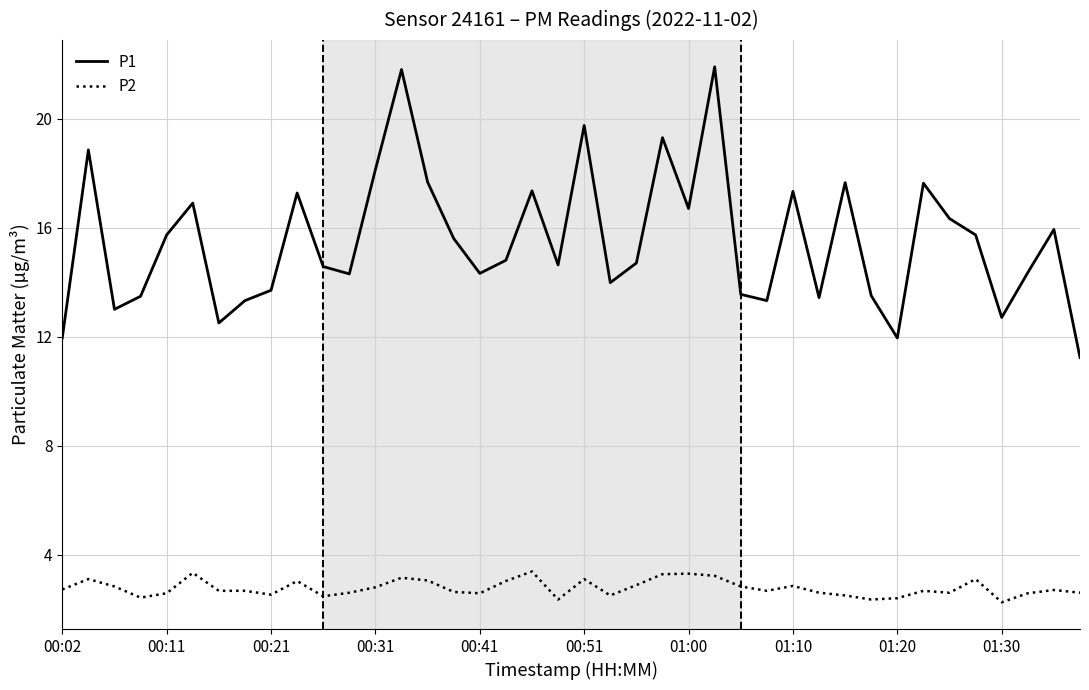

Which series has the largest total across all categories?

P1